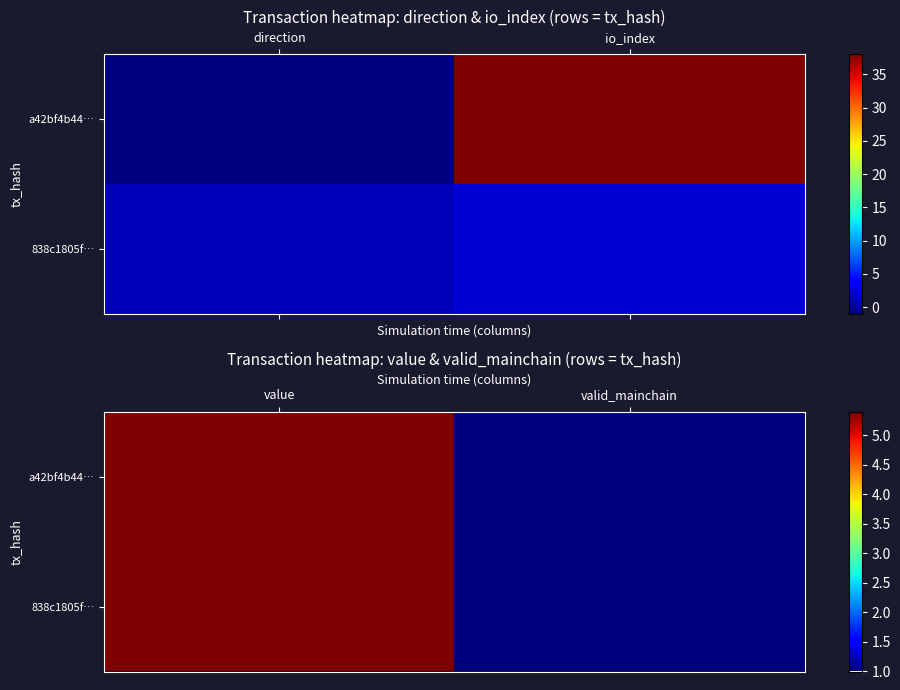

List the series in order of their peak value, highest first.

a42bf4b44…, 838c1805f…